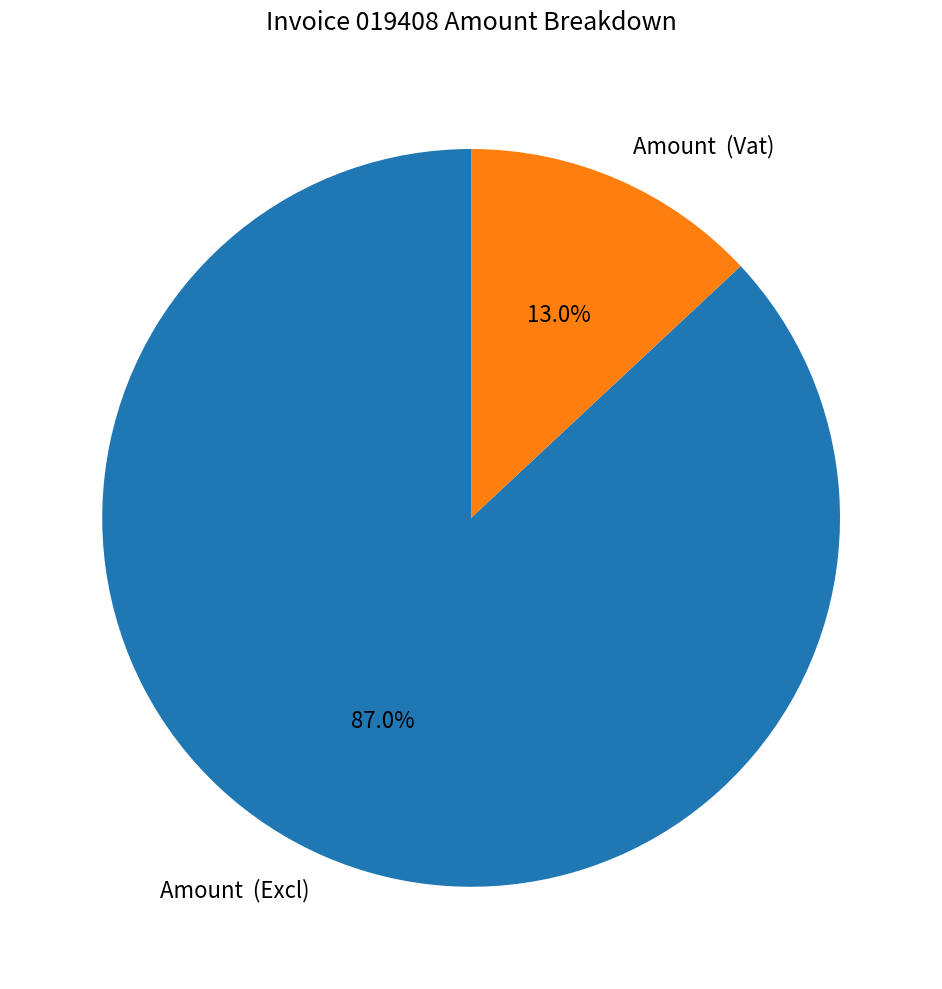

How many slices are in this pie chart?

2